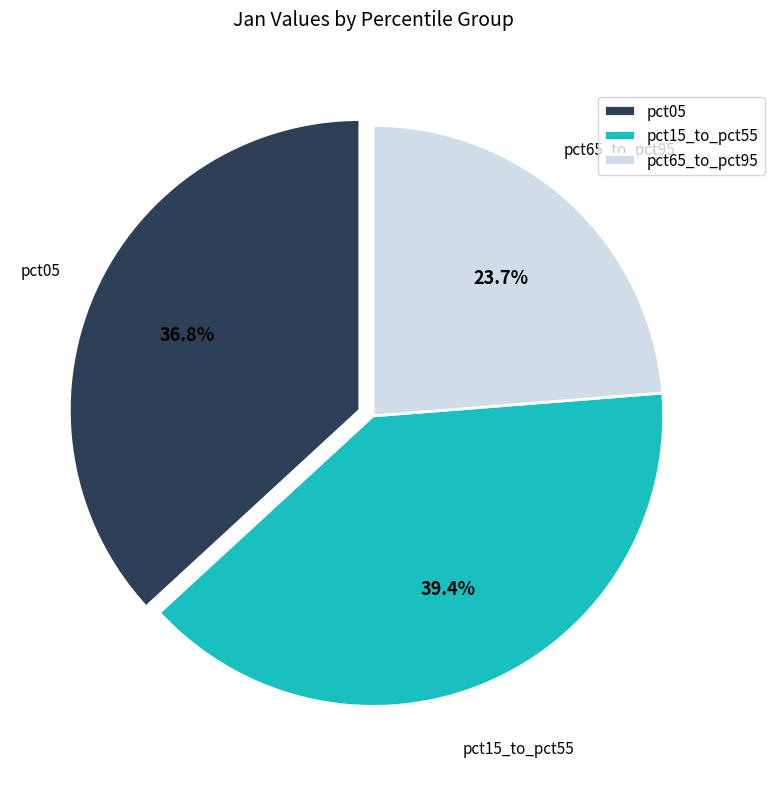

Rank the categories by value from highest to lowest.

pct15_to_pct55, pct05, pct65_to_pct95